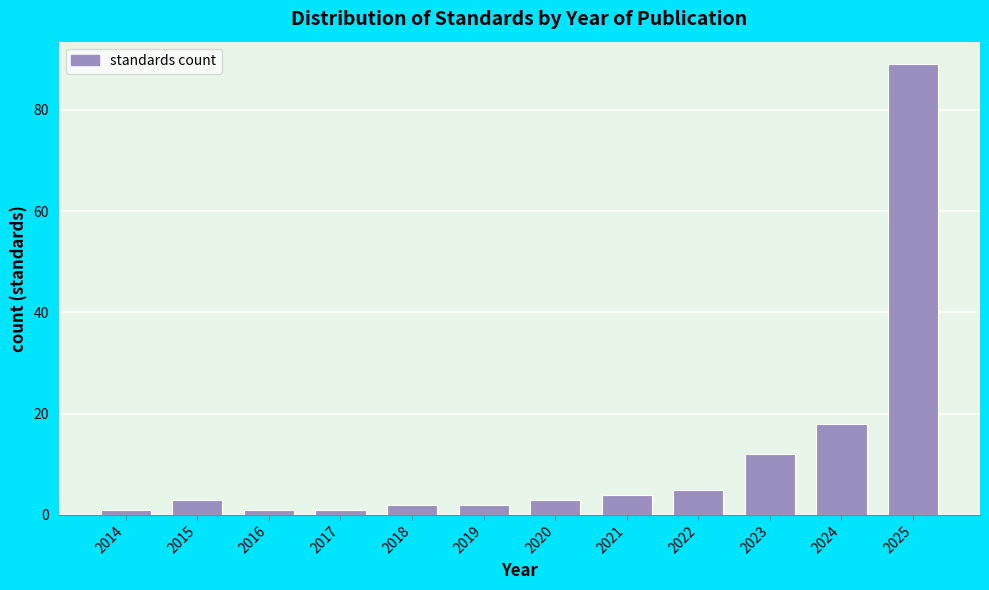

Reading left to right, extract all data points from this chart.

2014=1	2015=3	2016=1	2017=1	2018=2	2019=2	2020=3	2021=4	2022=5	2023=12	2024=18	2025=89